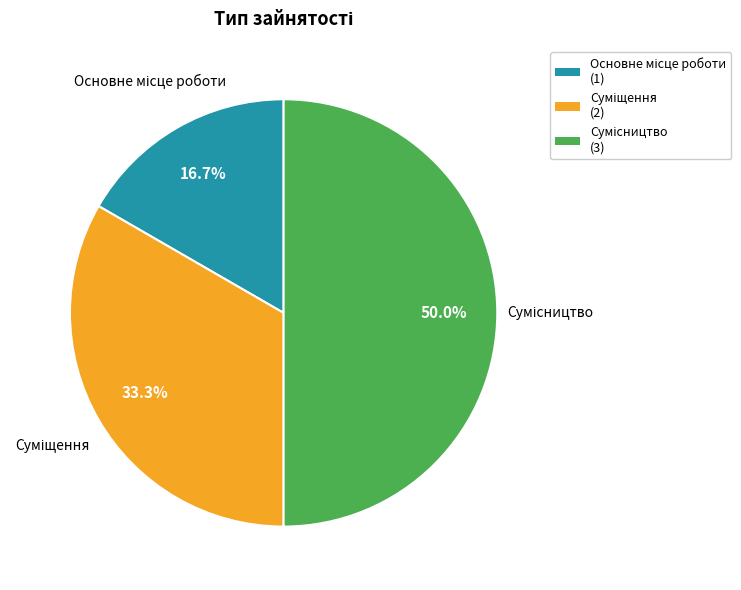

How many slices are in this pie chart?

3